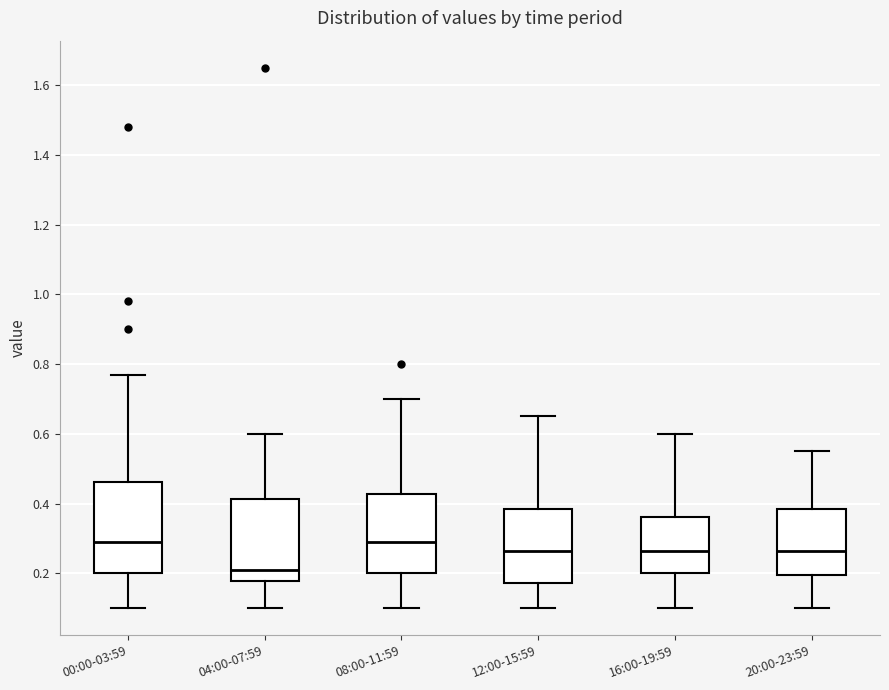

Reading left to right, read every box against the y-axis: the position of its median line, the range the box covers, and the ends of its whiskers. The values are not printed on the chart, so give them approximately, as read against the axis.

00:00-03:59: median 0.30, box 0.20 to 0.46, whiskers 0.10 to 0.78
04:00-07:59: median 0.22, box 0.18 to 0.42, whiskers 0.10 to 0.60
08:00-11:59: median 0.30, box 0.20 to 0.42, whiskers 0.10 to 0.70
12:00-15:59: median 0.26, box 0.18 to 0.38, whiskers 0.10 to 0.66
16:00-19:59: median 0.26, box 0.20 to 0.36, whiskers 0.10 to 0.60
20:00-23:59: median 0.26, box 0.20 to 0.38, whiskers 0.10 to 0.56